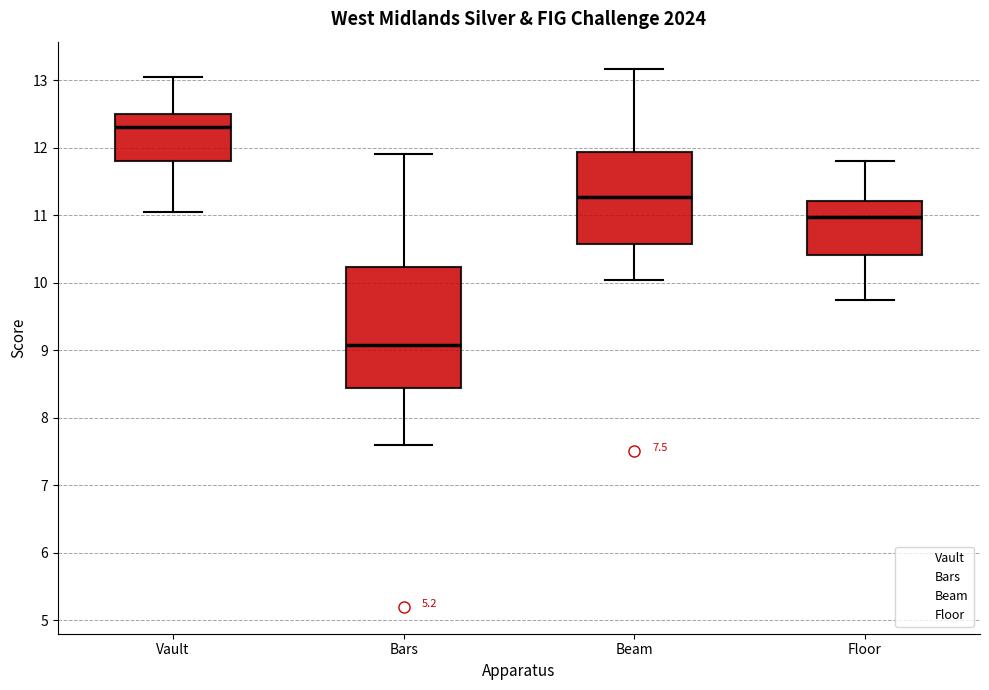

Comparing the boxes themselves (not the whiskers), which one is the tallest?

Bars